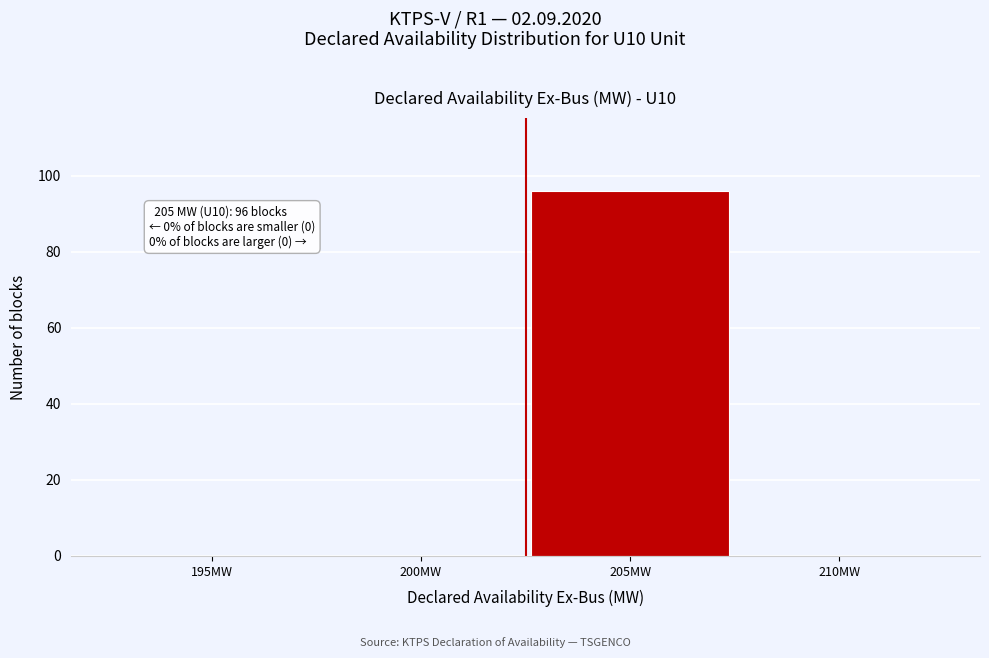

Reading left to right, transcribe all the data shown in this chart.

195MW=0	200MW=0	205MW=96	210MW=0